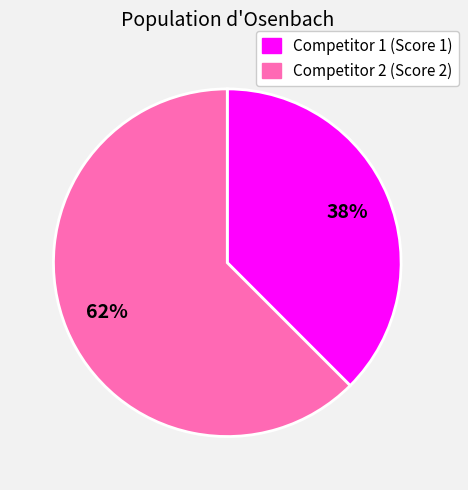

Is there a majority slice in this chart?

Yes